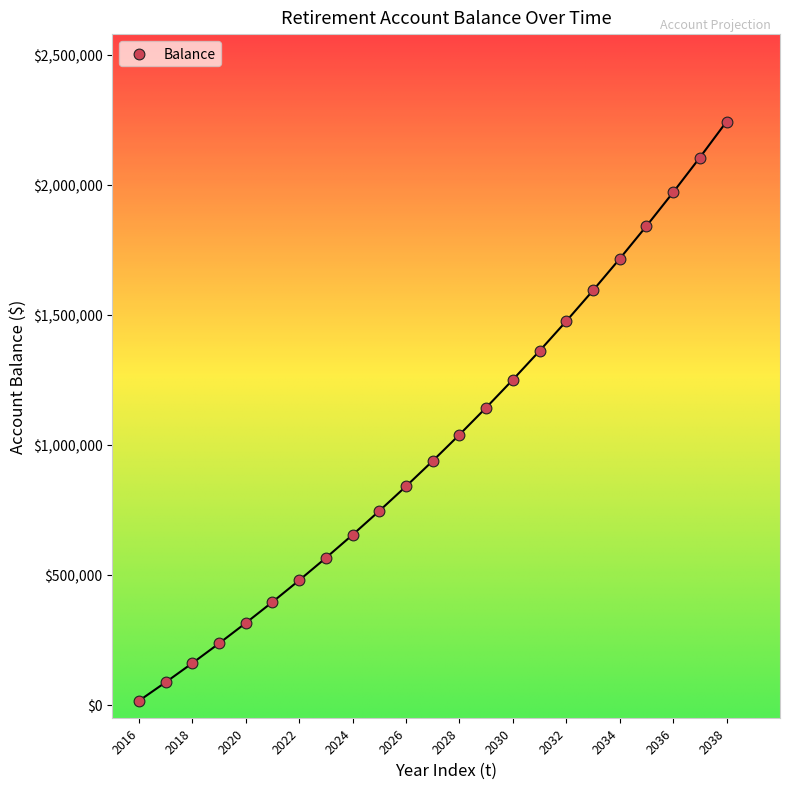

What is the range of Y values (max minus min)?

2228102.4